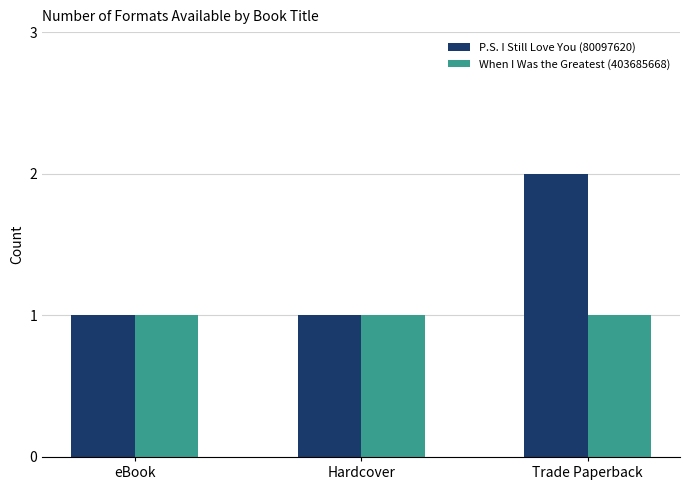

What is the label of the 3rd bar from the right?

eBook